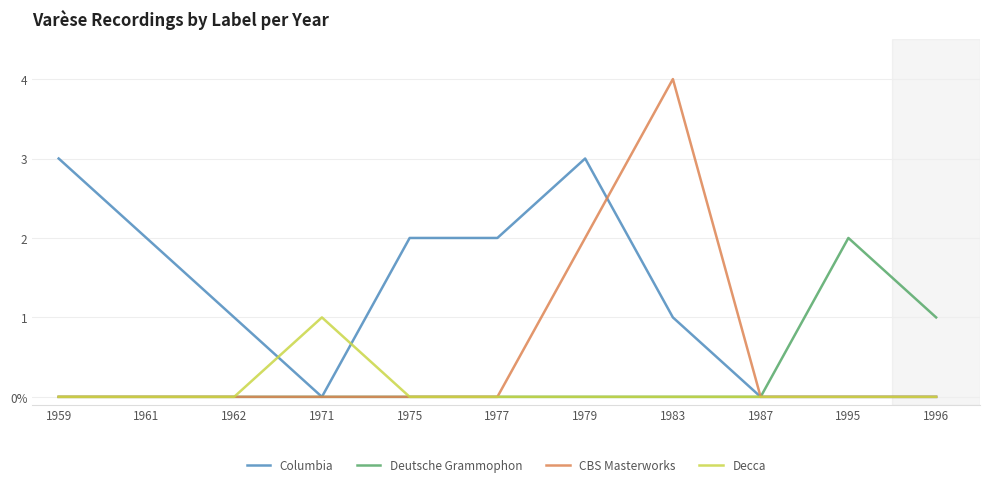

True or false: Deutsche Grammophon has more than 0 interior local peaks.

True